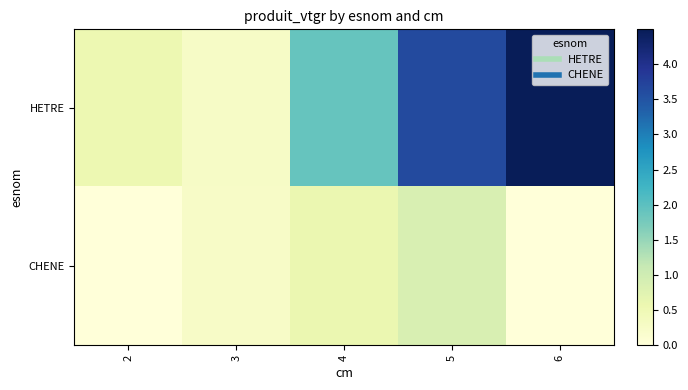

Reading left to right, what are all the values shown in this chart?

HETRE: 2=0.6	3=0.3	4=1.9	5=3.6	6=4.5
CHENE: 2=0.0	3=0.3	4=0.6	5=0.9	6=0.0